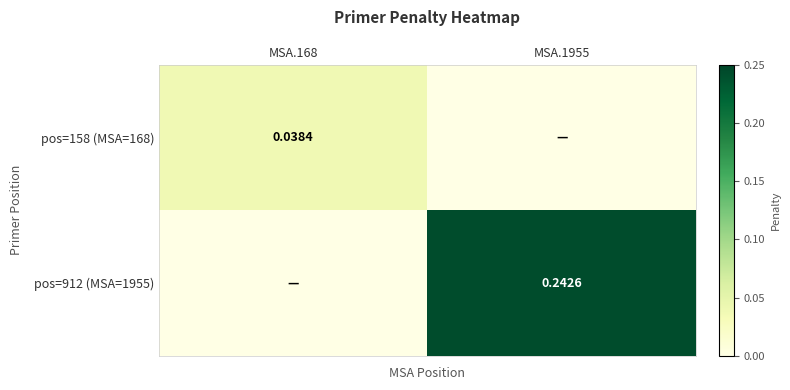

What is the difference between the maximum and minimum values in the pos=912 (MSA=1955) series?

0.2